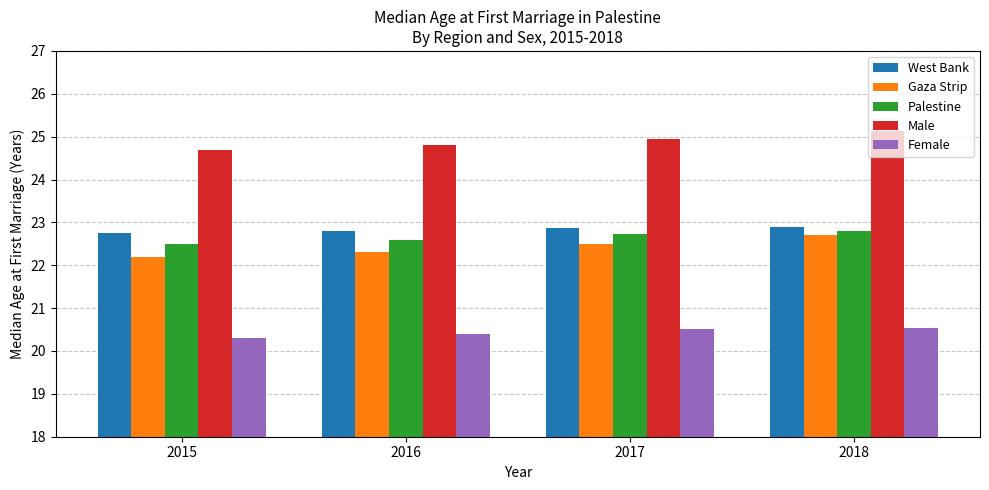

Which label corresponds to the smallest value in the chart?

2015